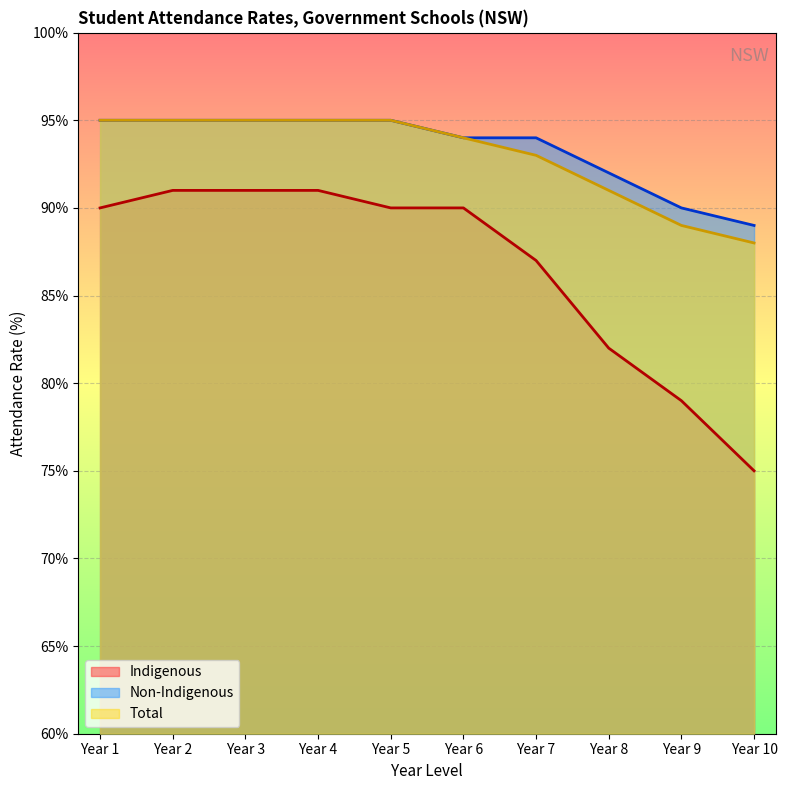

List the labels in order of Indigenous value, largest first.

Year 2, Year 3, Year 4, Year 1, Year 5, Year 6, Year 7, Year 8, Year 9, Year 10